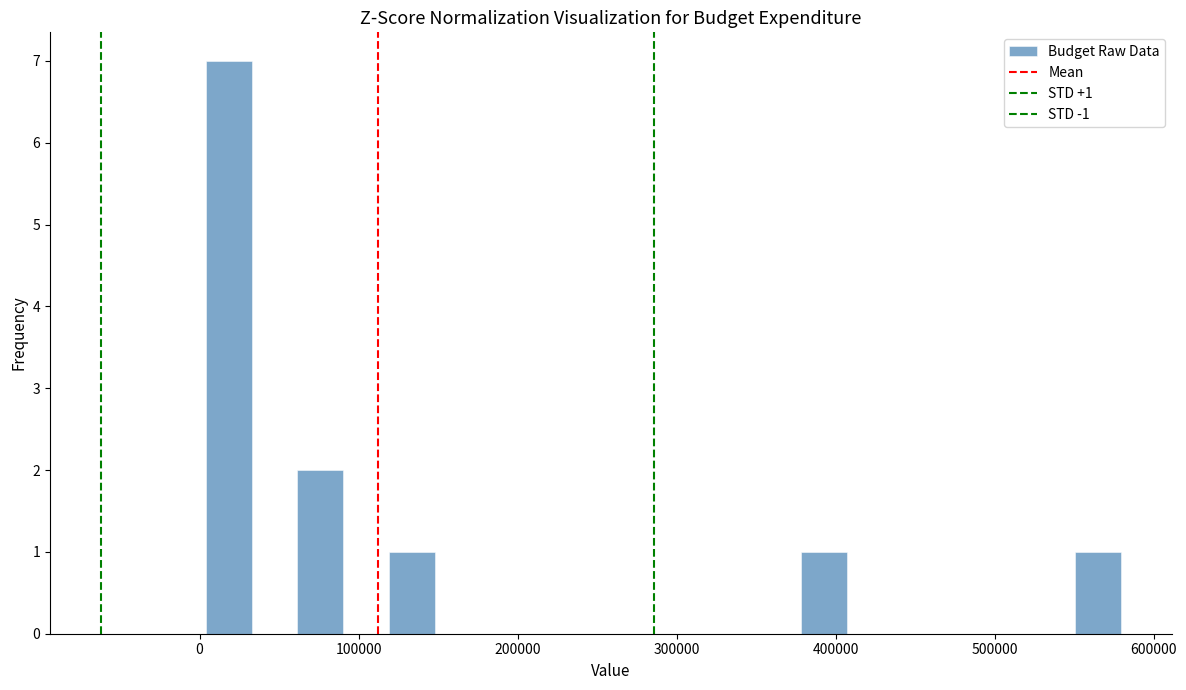

Read against the x-axis, roughly where is the centre of the tallest bar?

20000